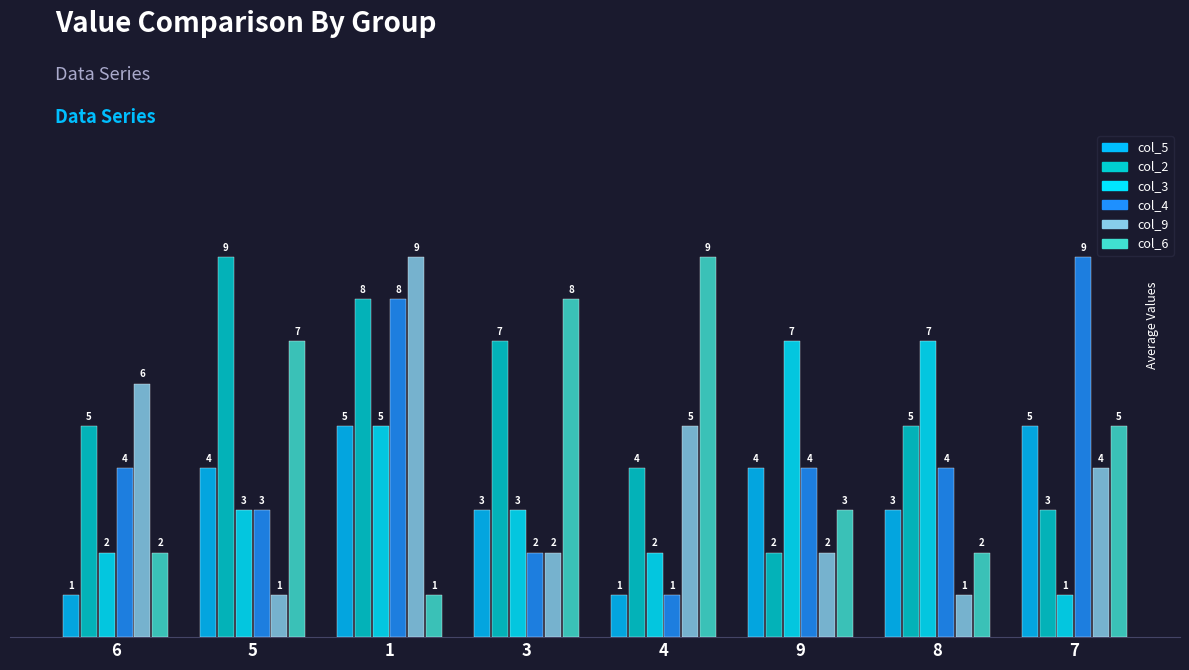

What is the lowest value of the col_6 series?

1